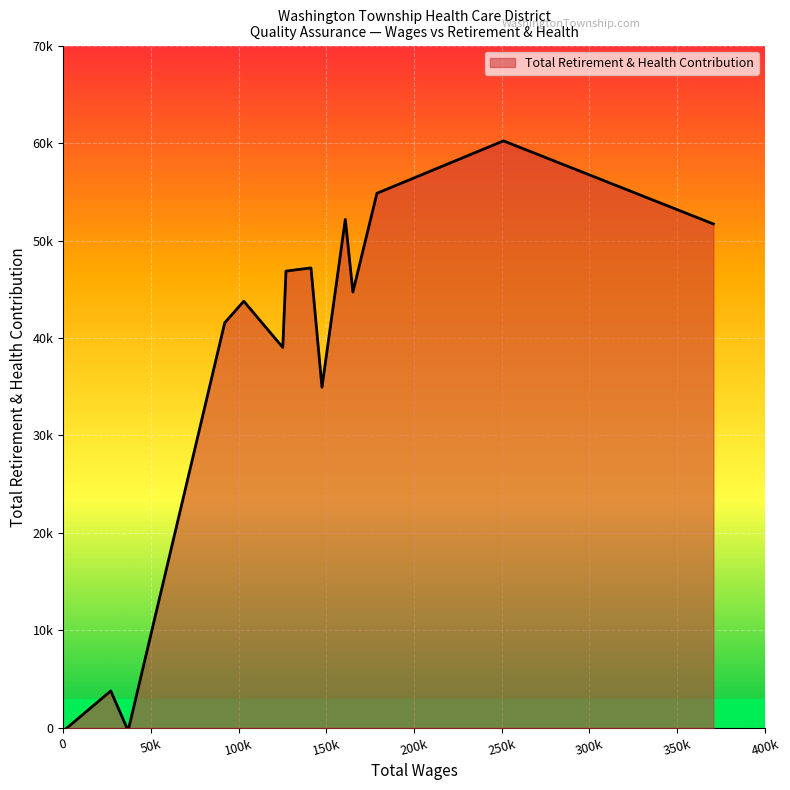

Does the chart have visible grid lines?

Yes